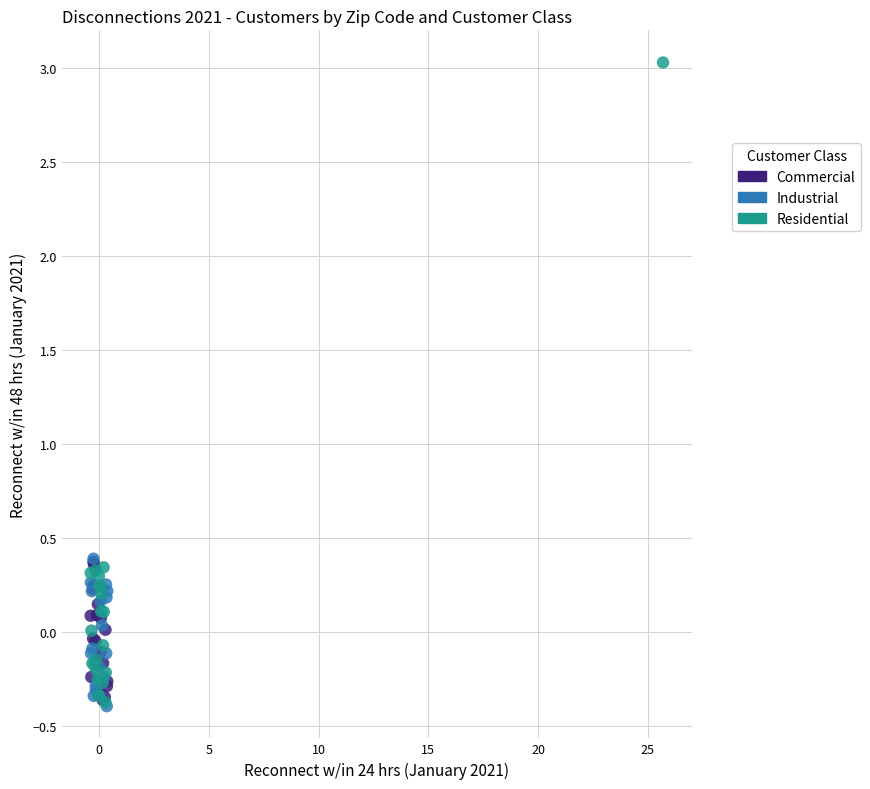

Which series has the largest Y range (max minus min)?

Residential